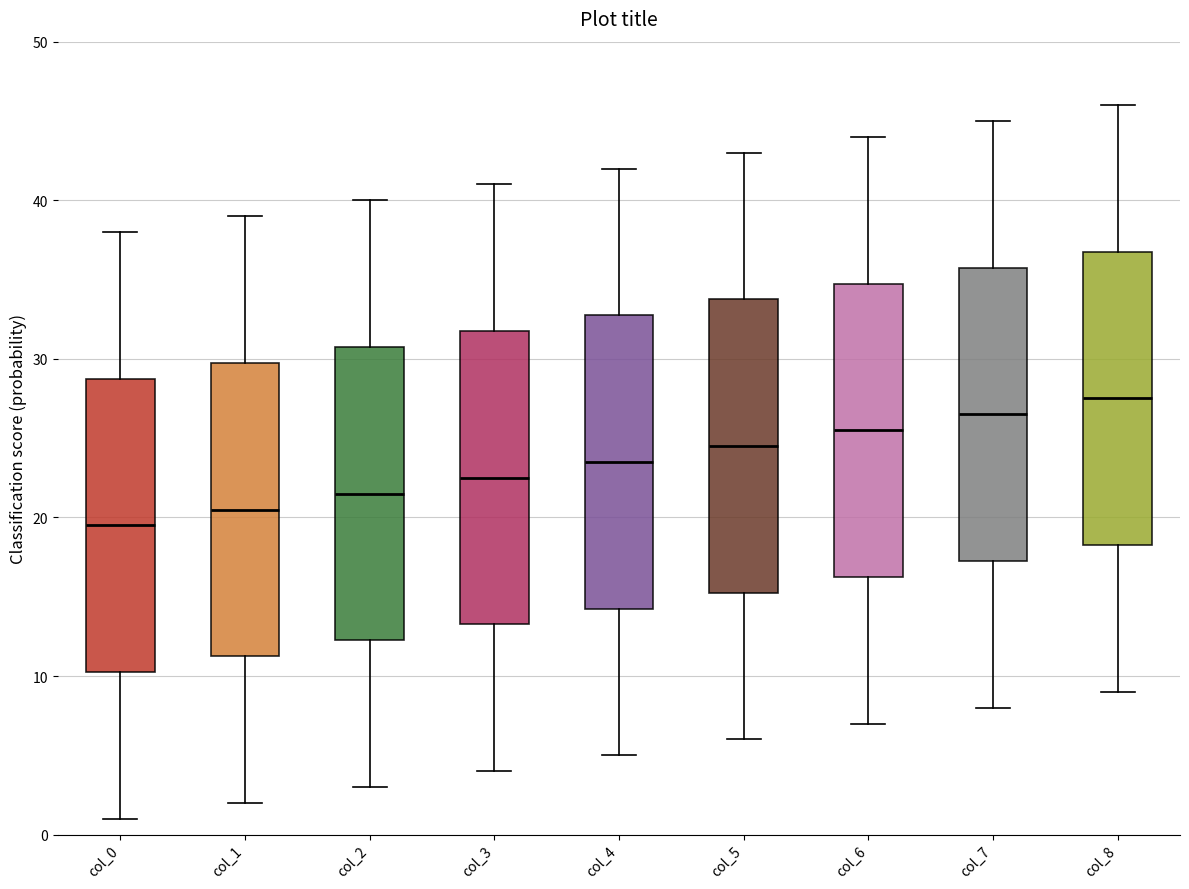

Reading left to right, transcribe this box plot: for each box, give where its median line is, the range the box spans, and where its two whiskers end, as read against the y-axis. The values are not printed on the chart, so give them approximately, as read against the axis.

col_0: median 20, box 10 to 29, whiskers 1 to 38
col_1: median 21, box 11 to 30, whiskers 2 to 39
col_2: median 22, box 12 to 31, whiskers 3 to 40
col_3: median 23, box 13 to 32, whiskers 4 to 41
col_4: median 24, box 14 to 33, whiskers 5 to 42
col_5: median 25, box 15 to 34, whiskers 6 to 43
col_6: median 26, box 16 to 35, whiskers 7 to 44
col_7: median 27, box 17 to 36, whiskers 8 to 45
col_8: median 28, box 18 to 37, whiskers 9 to 46